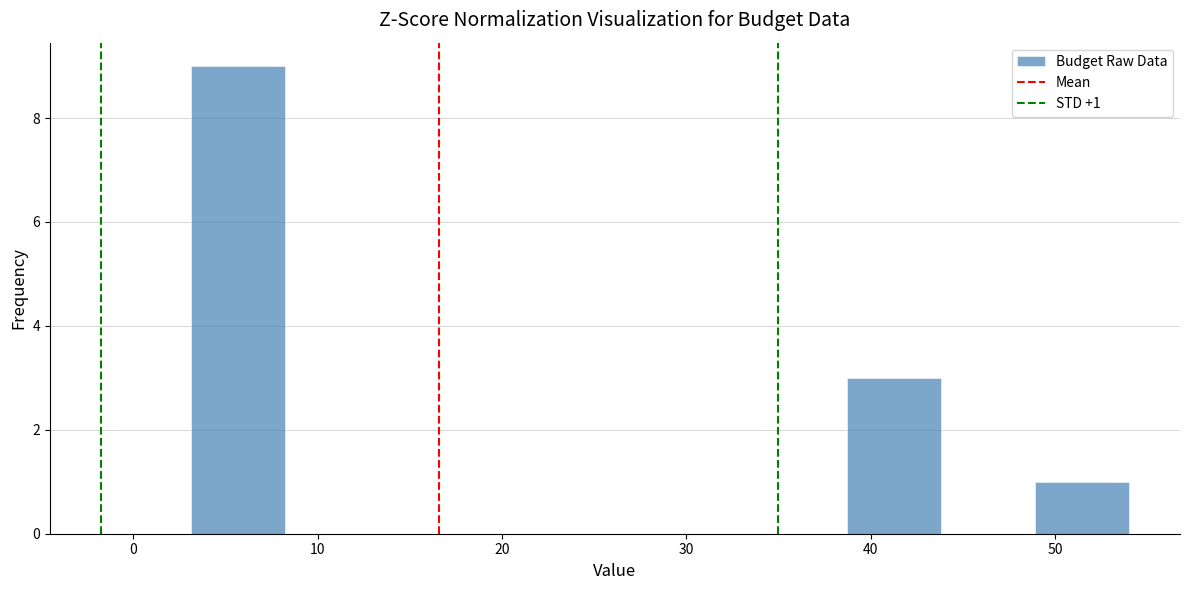

Over which range of the x-axis is the bar tallest?

3 to 8